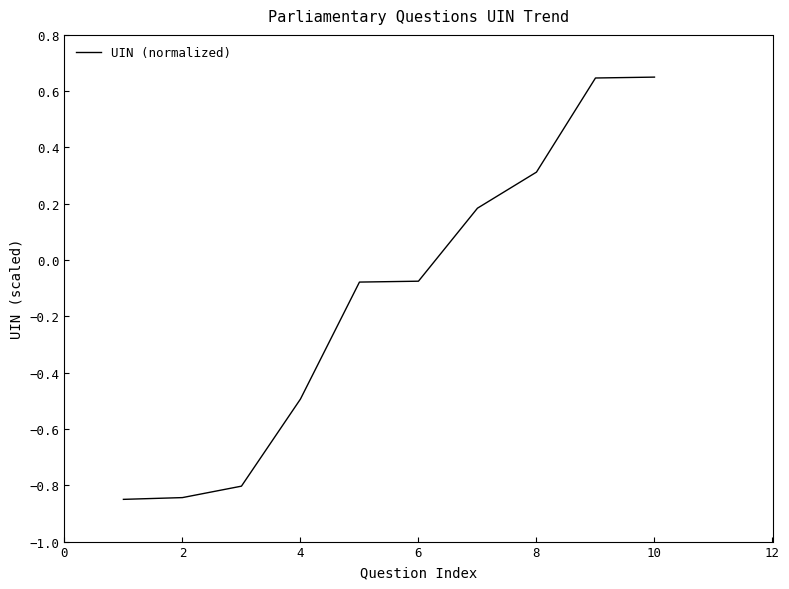

What is the difference between the maximum and minimum values?

1.5